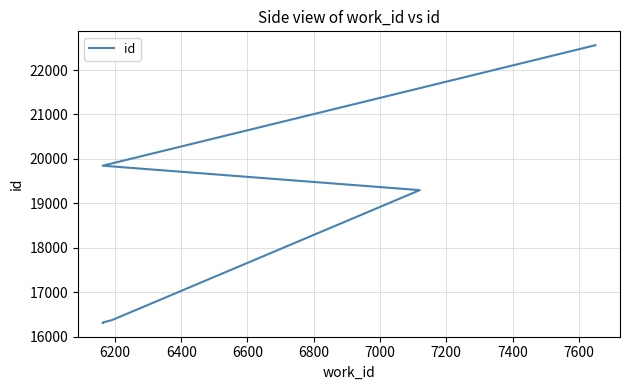

The value at 6200 is 26724. True or false?

False